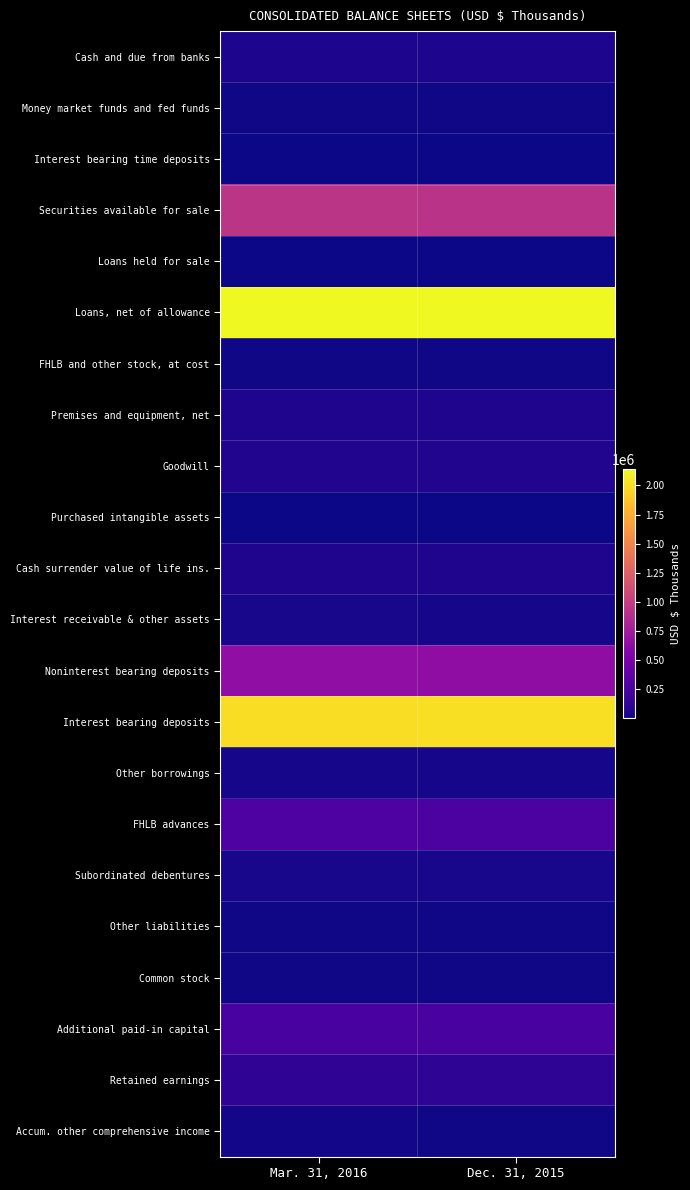

What is the difference between the highest and lowest values at Dec. 31, 2015?

2131412